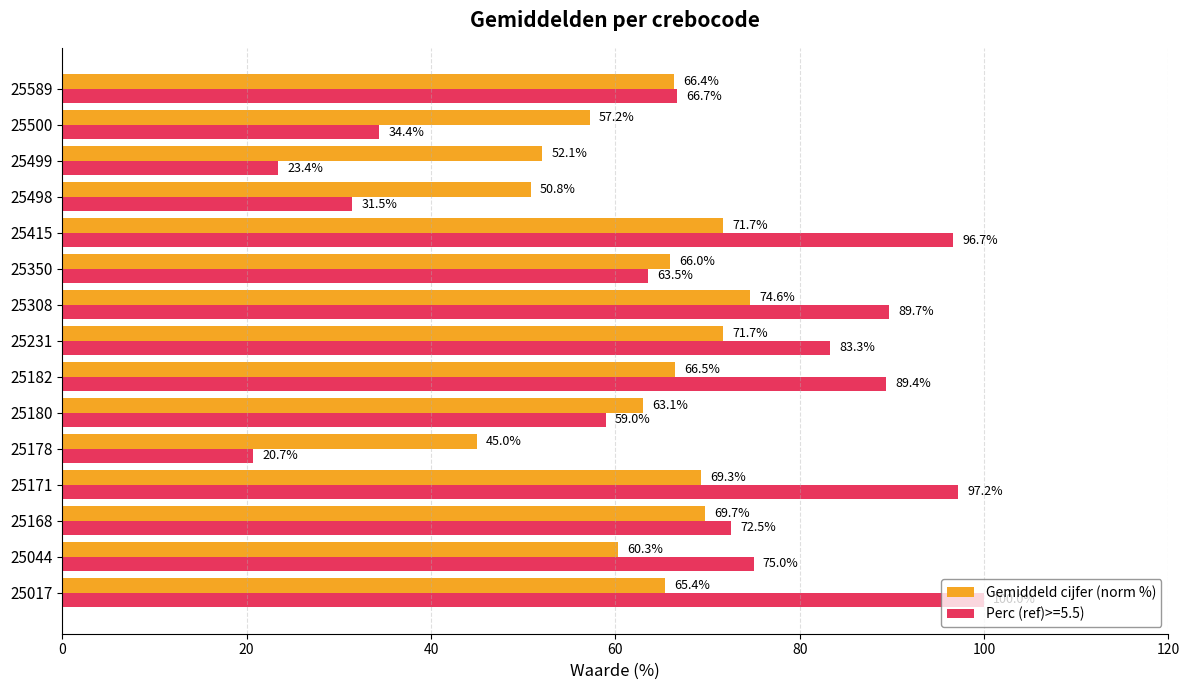

The Gemiddeld cijfer (norm %) series shows 60.3 at 25044. True or false?

True